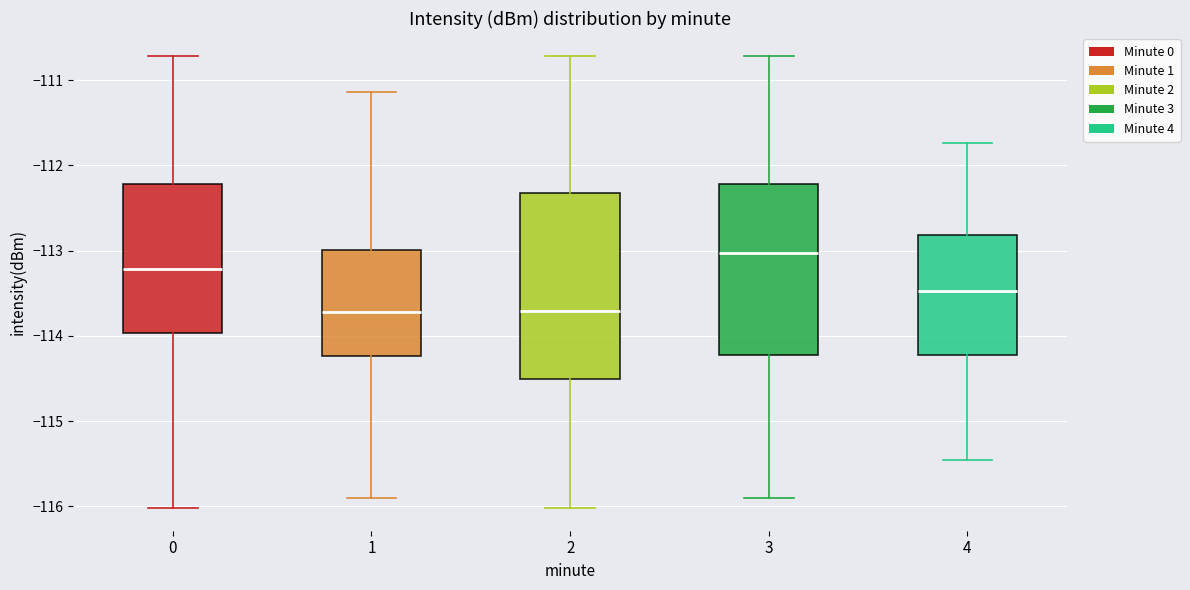

Reading left to right, read every box against the y-axis: the position of its median line, the range the box covers, and the ends of its whiskers. The values are not printed on the chart, so give them approximately, as read against the axis.

0: median -113.2, box -114.0 to -112.2, whiskers -116.0 to -110.7
1: median -113.7, box -114.2 to -113.0, whiskers -115.9 to -111.1
2: median -113.7, box -114.5 to -112.3, whiskers -116.0 to -110.7
3: median -113.0, box -114.2 to -112.2, whiskers -115.9 to -110.7
4: median -113.5, box -114.2 to -112.8, whiskers -115.5 to -111.7